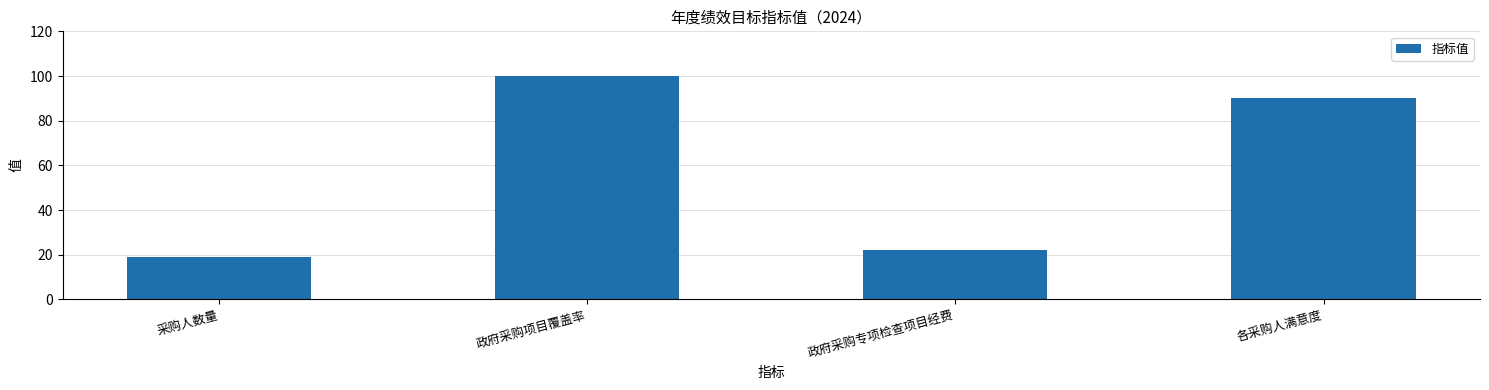

Rank the categories by value from highest to lowest.

政府采购项目覆盖率, 各采购人满意度, 政府采购专项检查项目经费, 采购人数量